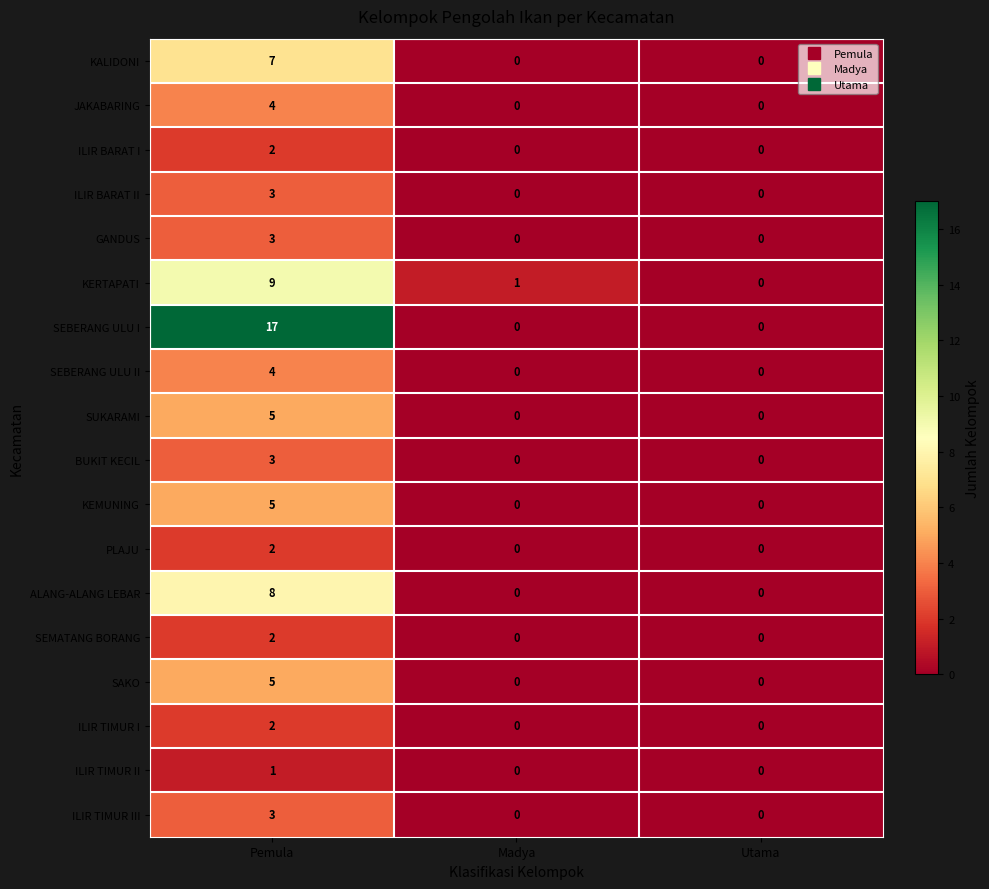

Which series changed the most between Pemula and Utama?

SEBERANG ULU I